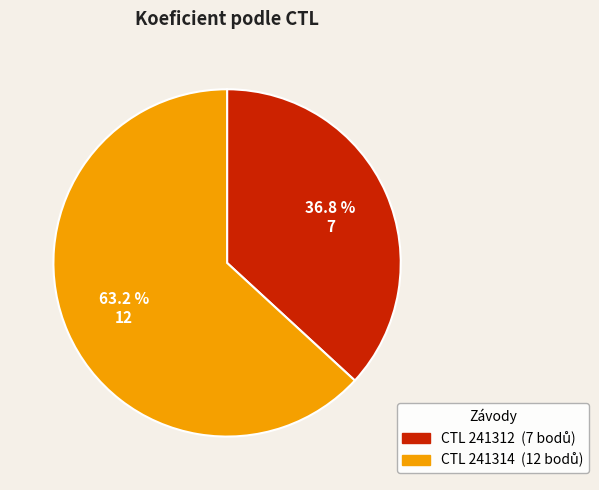

To the nearest percent, what is the average slice percentage?

50%